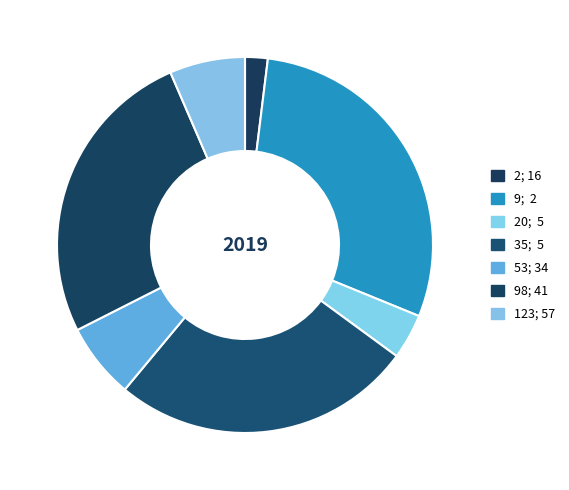

Does any single category account for the majority?

No